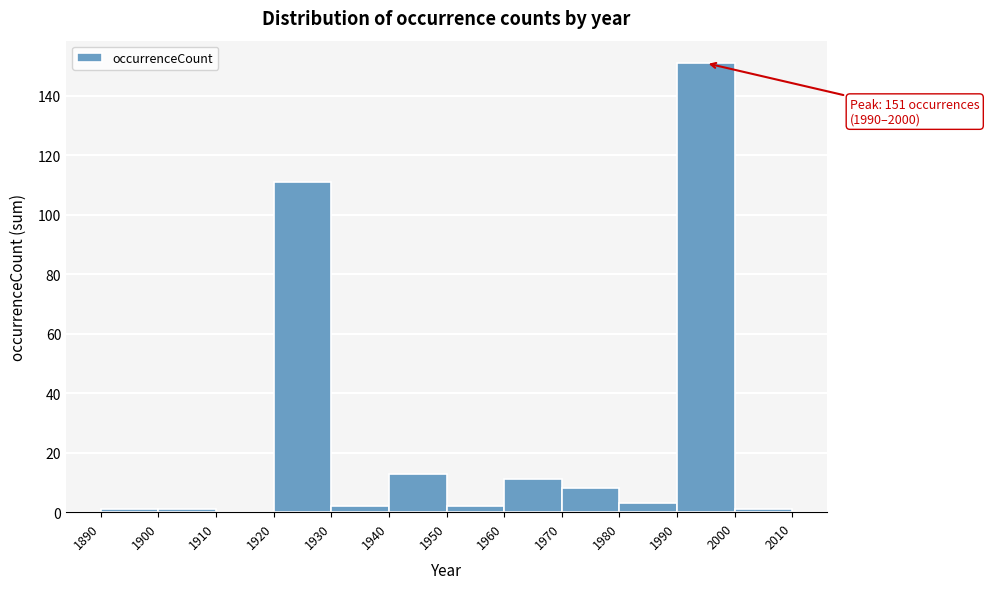

Which range on the x-axis has the tallest bar?

1990 to 2000